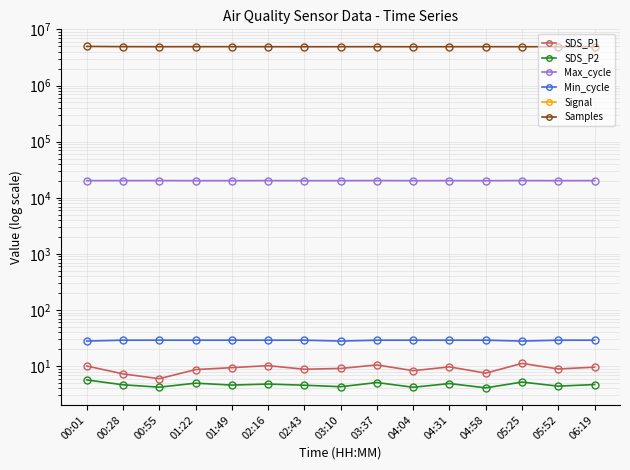

What is the greatest value displayed?

4992609.0